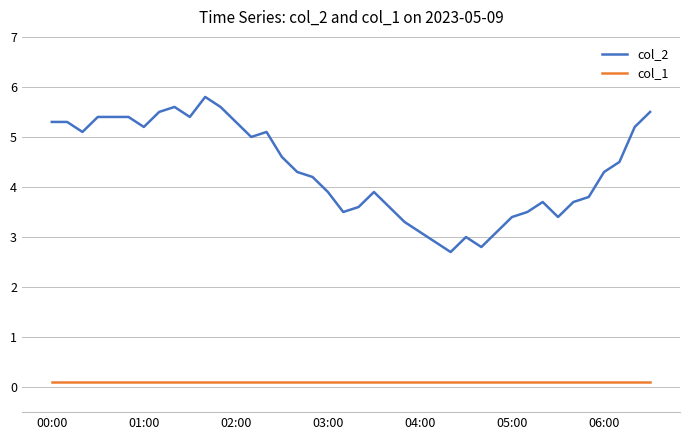

List the series in order of their overall mean, highest first.

col_2, col_1